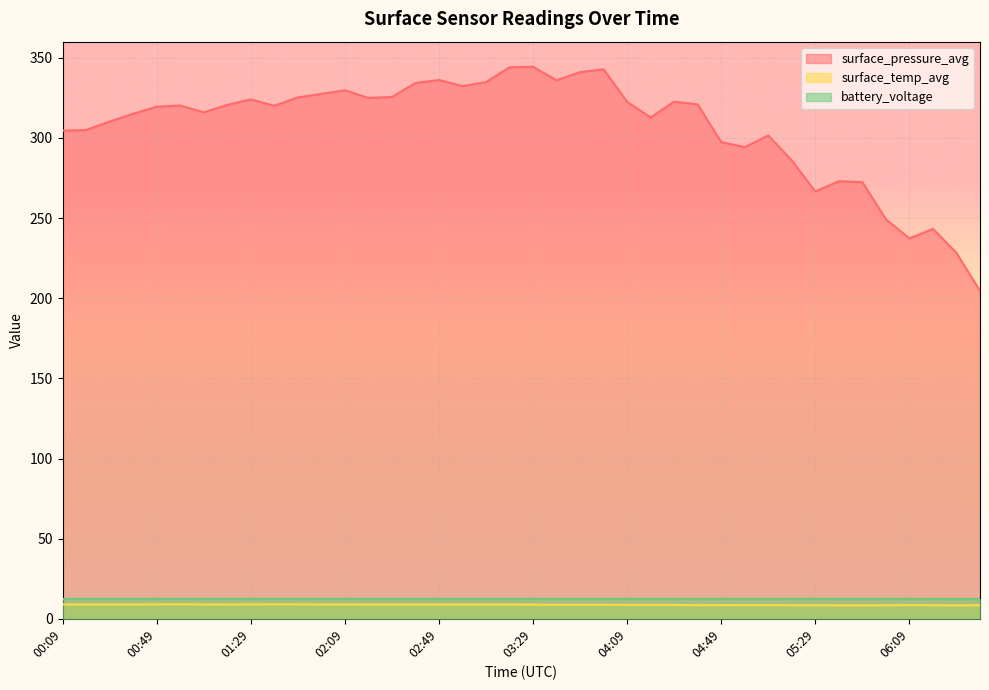

At which category does surface_temp_avg reach its first local valley?

04:39